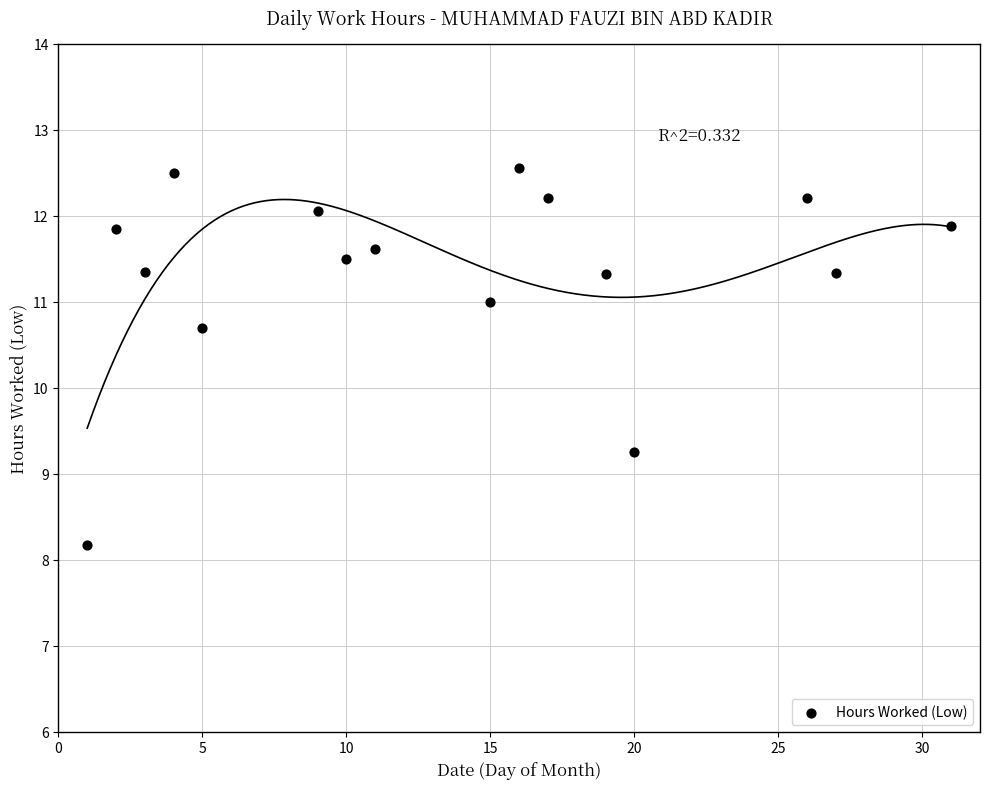

What is the range of Y values (max minus min)?

4.4